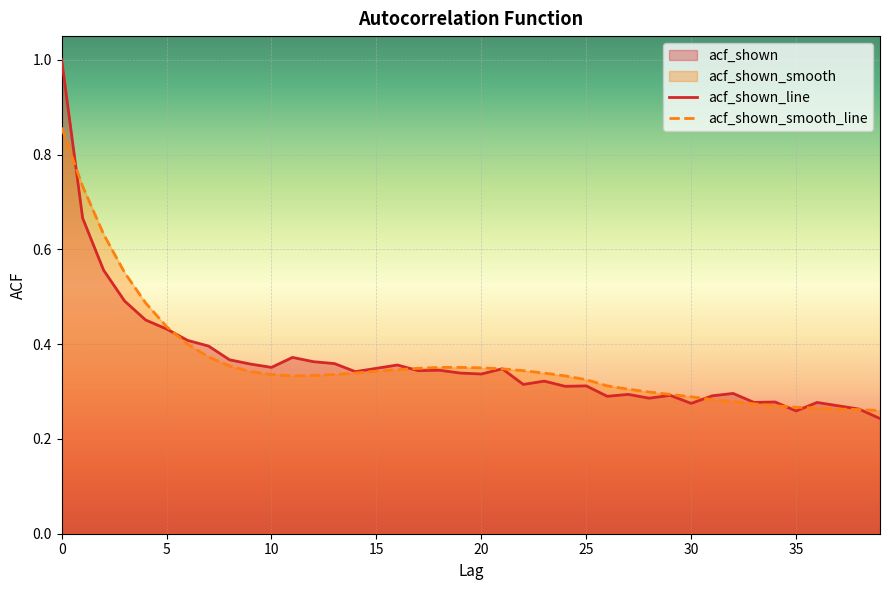

True or false: acf_shown_line has a value of 0.6 at 20.

False